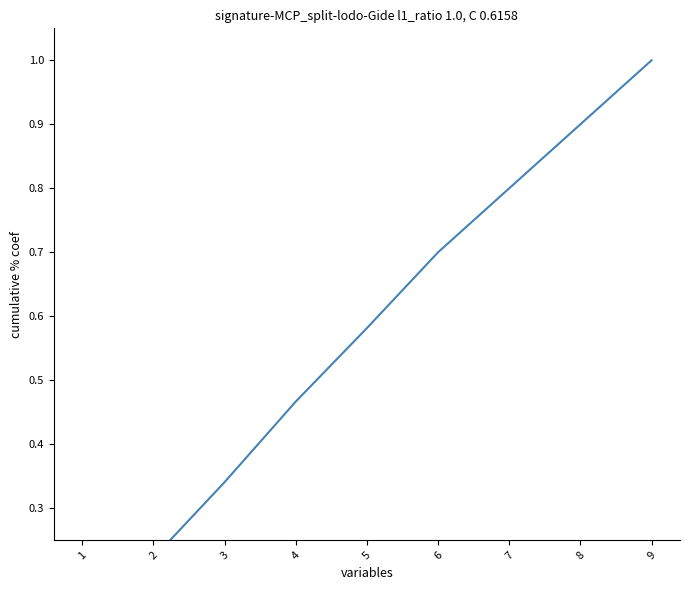

Between 3 and 2, which is larger?

3